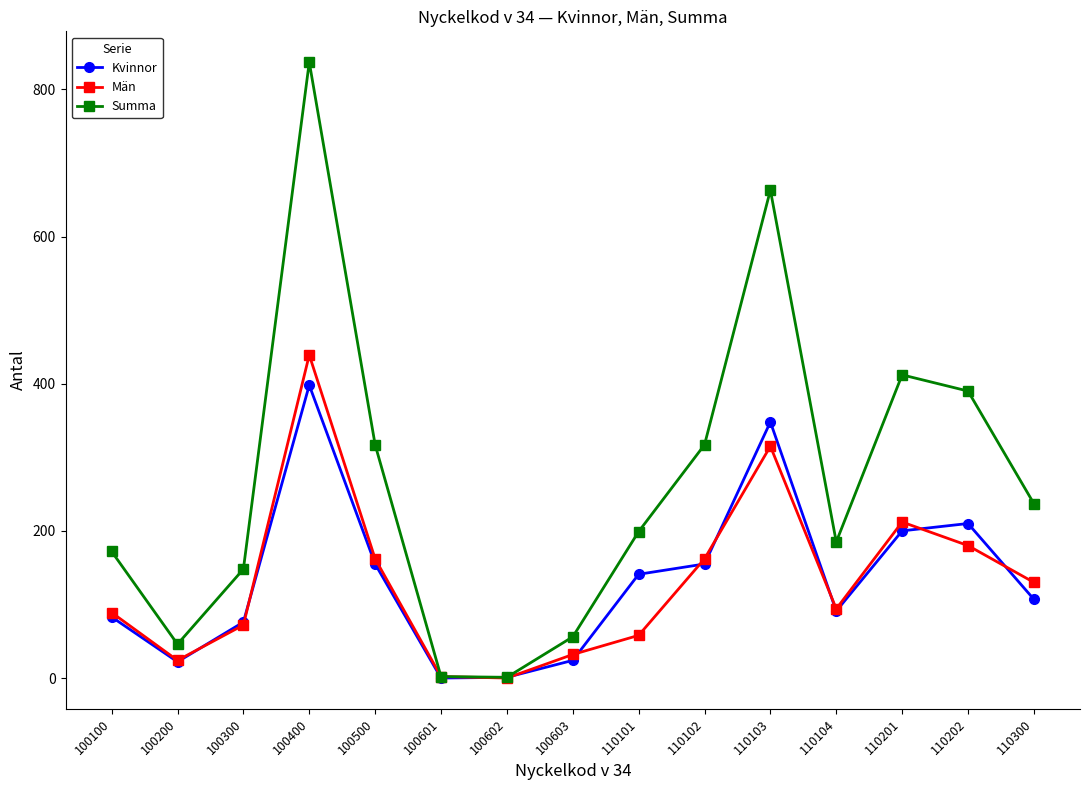

How many data points does each series have?

15